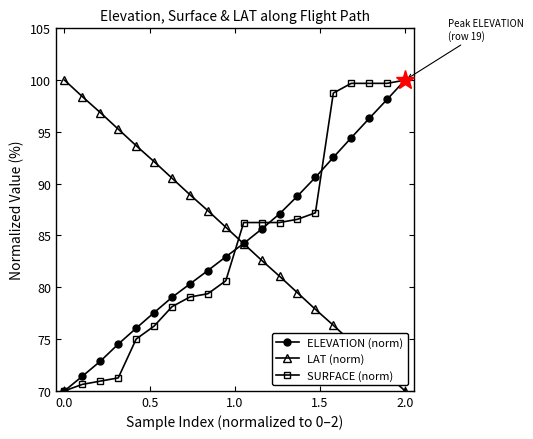

What is the value of the SURFACE (norm) point at the 18th from the left?

99.7